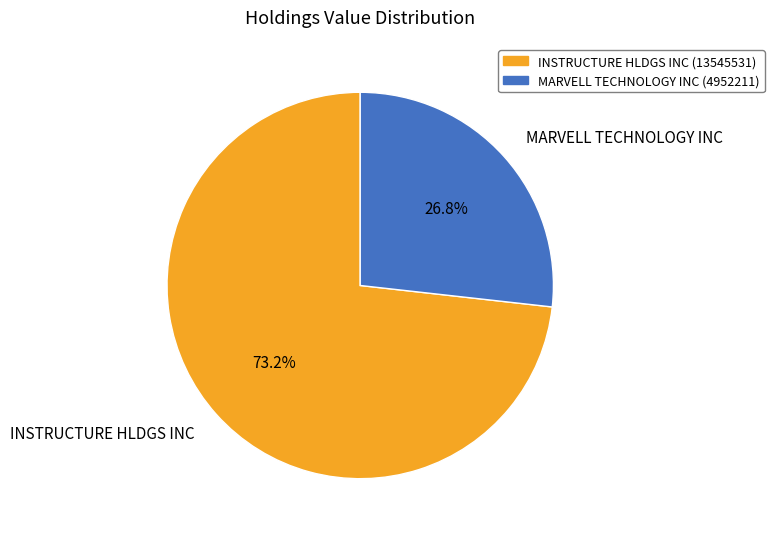

How many slices are in this pie chart?

2